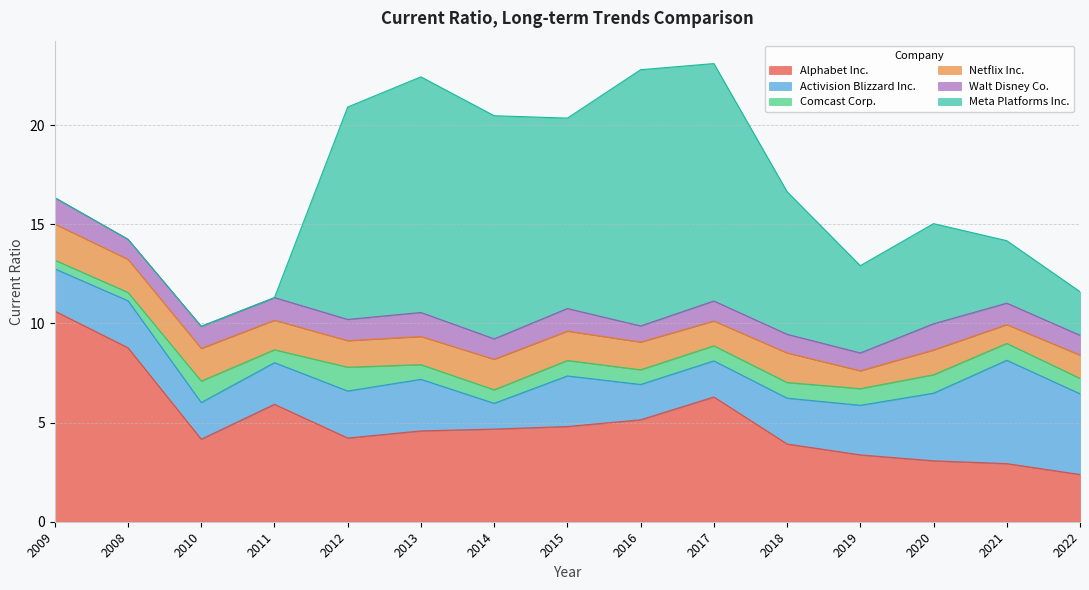

What is the difference between the highest and lowest values at 2010?

4.2